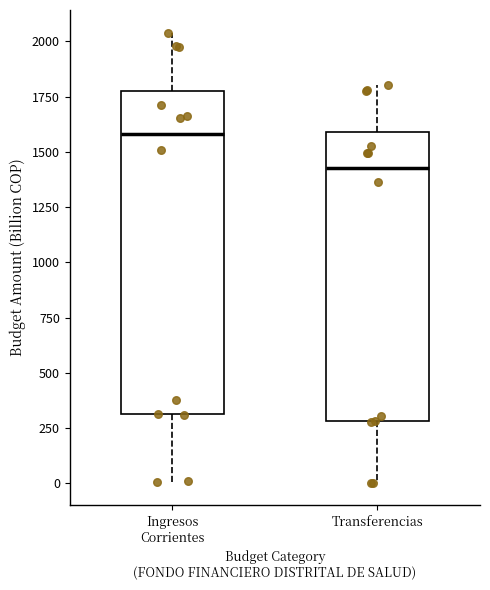

Reading left to right, transcribe this box plot: for each box, give where its median line is, the range the box spans, and where its two whiskers end, as read against the y-axis. The values are not printed on the chart, so give them approximately, as read against the axis.

Ingresos Corrientes: median 1600, box 300 to 1800, whiskers 0 to 2050
Transferencias: median 1450, box 300 to 1600, whiskers 0 to 1800